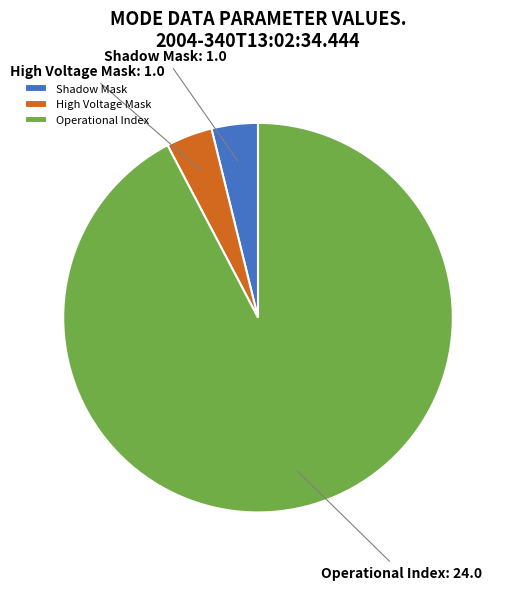

How many slices are in this pie chart?

3